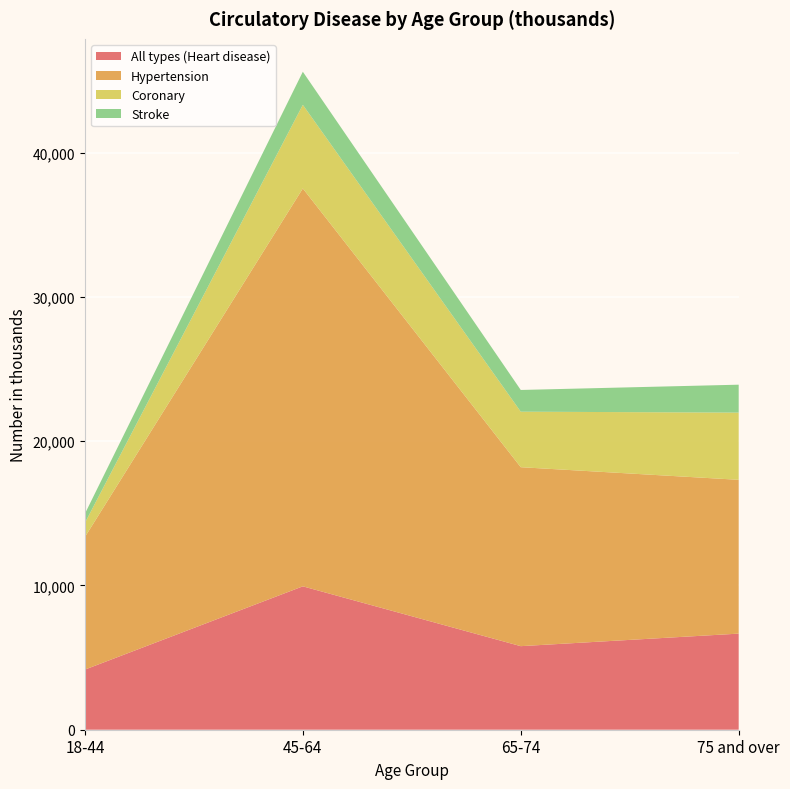

Reading left to right, transcribe all the data shown in this chart.

All types (Heart disease): 4168	9939	5792	6661
Hypertension: 9187	27578	12404	10661
Coronary: 980	5796	3848	4657
Stroke: 635	2293	1505	1936